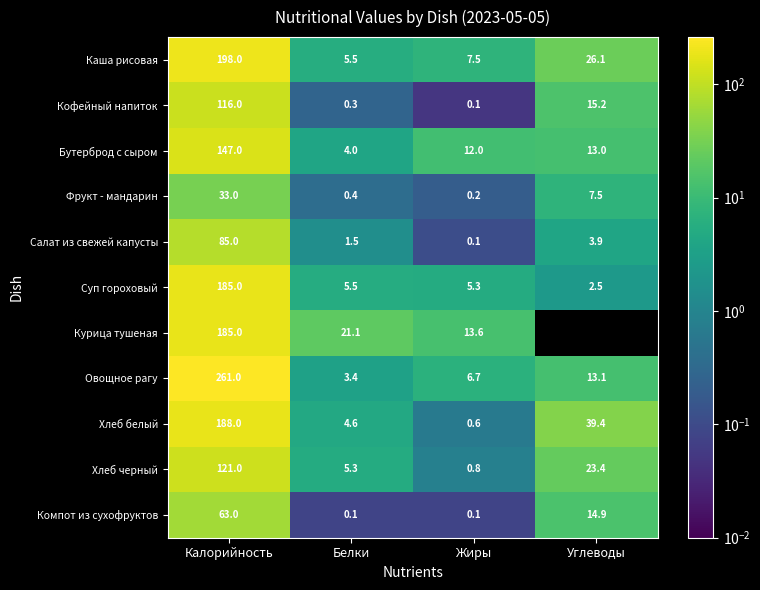

How many categories are shown in the chart?

4